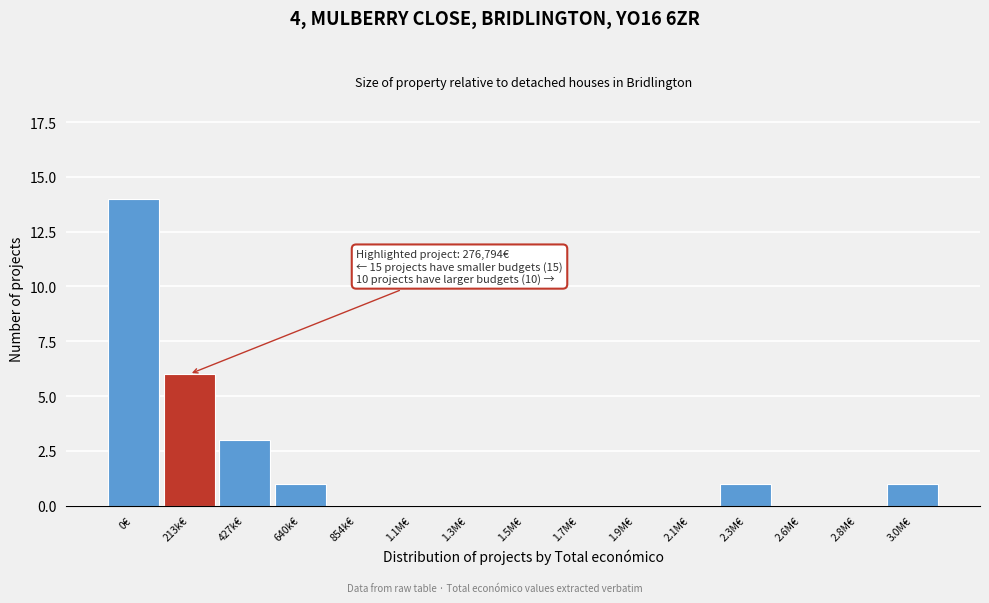

Reading right to left, transcribe all the data shown in this chart.

3.0M€=1	2.8M€=0	2.6M€=0	2.3M€=1	2.1M€=0	1.9M€=0	1.7M€=0	1.5M€=0	1.3M€=0	1.1M€=0	854k€=0	640k€=1	427k€=3	213k€=6	0€=14